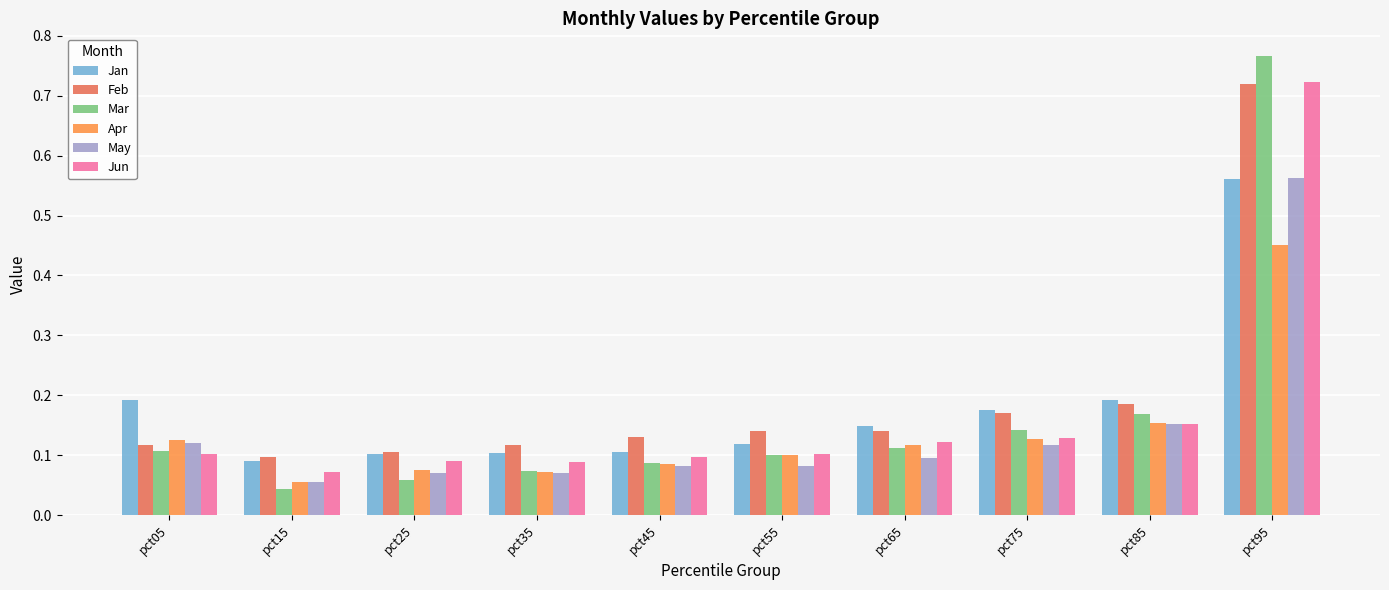

What is the difference between the maximum and minimum values in the Apr series?

0.4